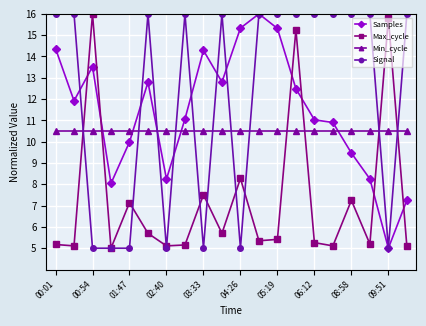

After their last crossing, which series has the higher values: Min_cycle or Max_cycle?

Min_cycle